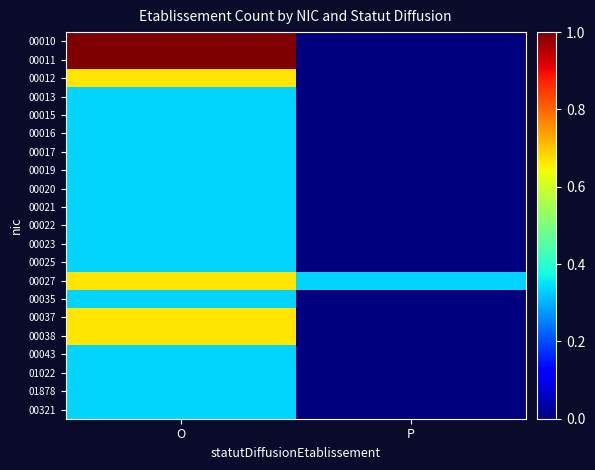

At how many categories does at least one series exceed 0?

2